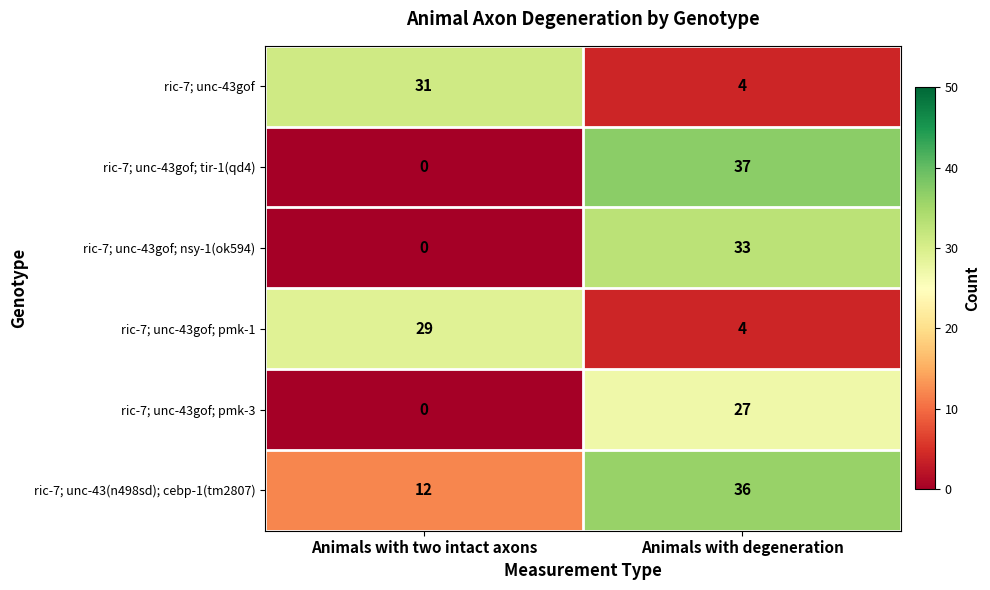

What is the approximate value of ric-7; unc-43(n498sd); cebp-1(tm2807) at Animals with two intact axons, to the nearest 5?

10